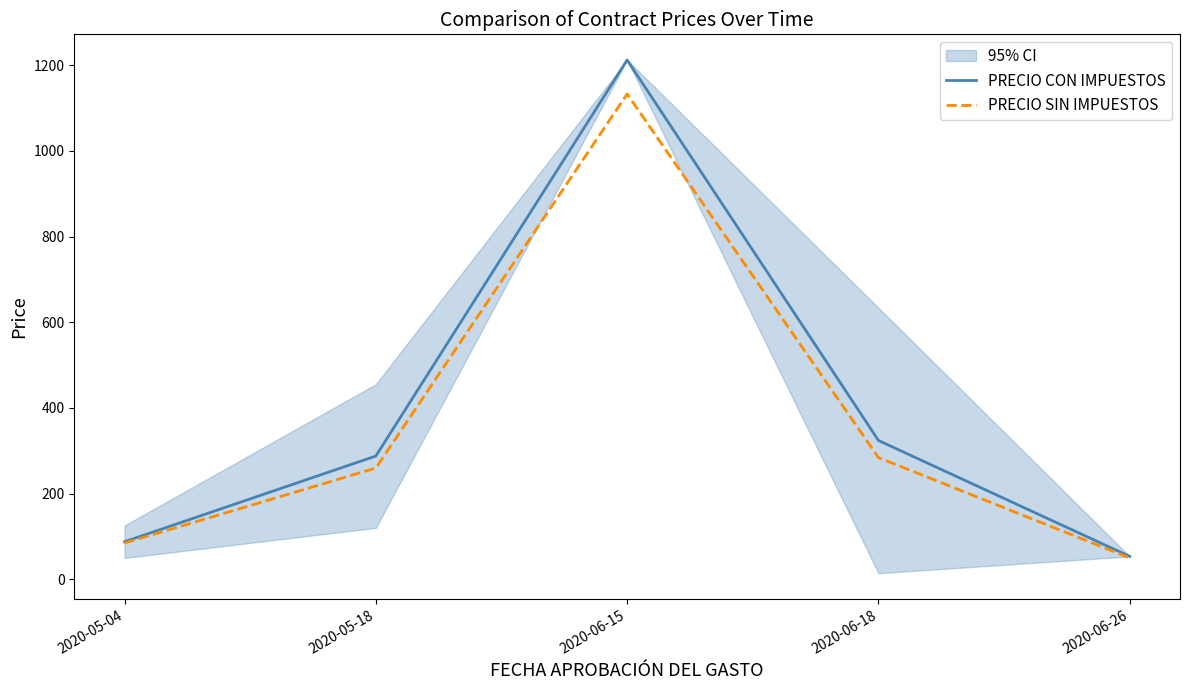

What position from the left is 2020-06-18?

4